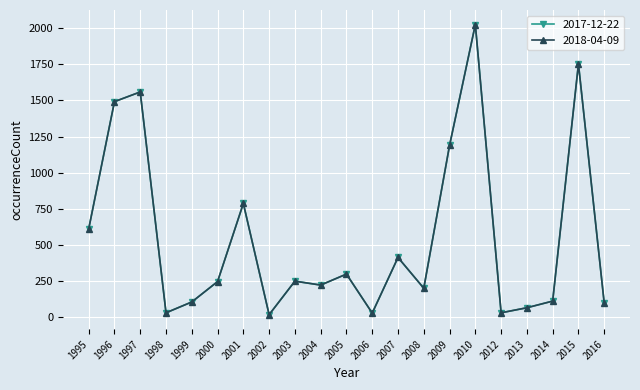

What is the minimum value shown in the chart?

17